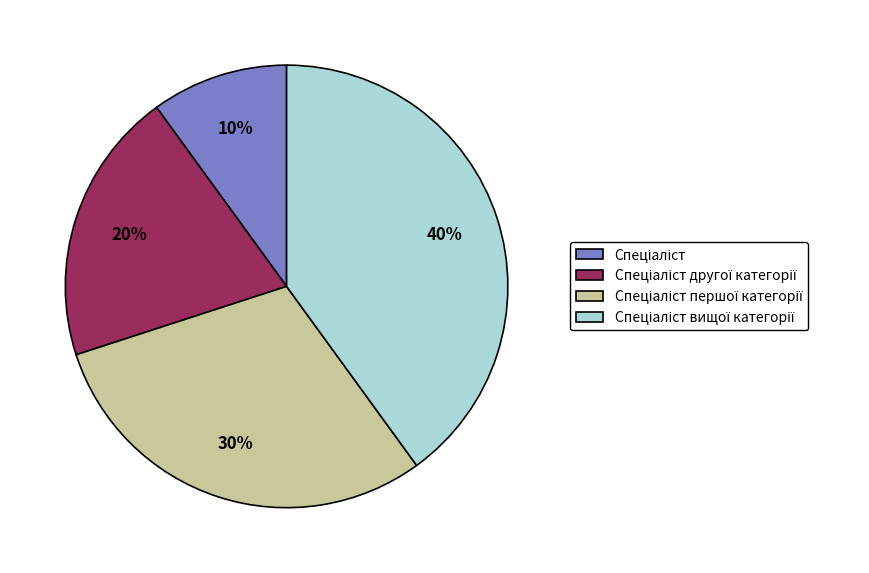

To the nearest percent, what is the average slice percentage?

25%